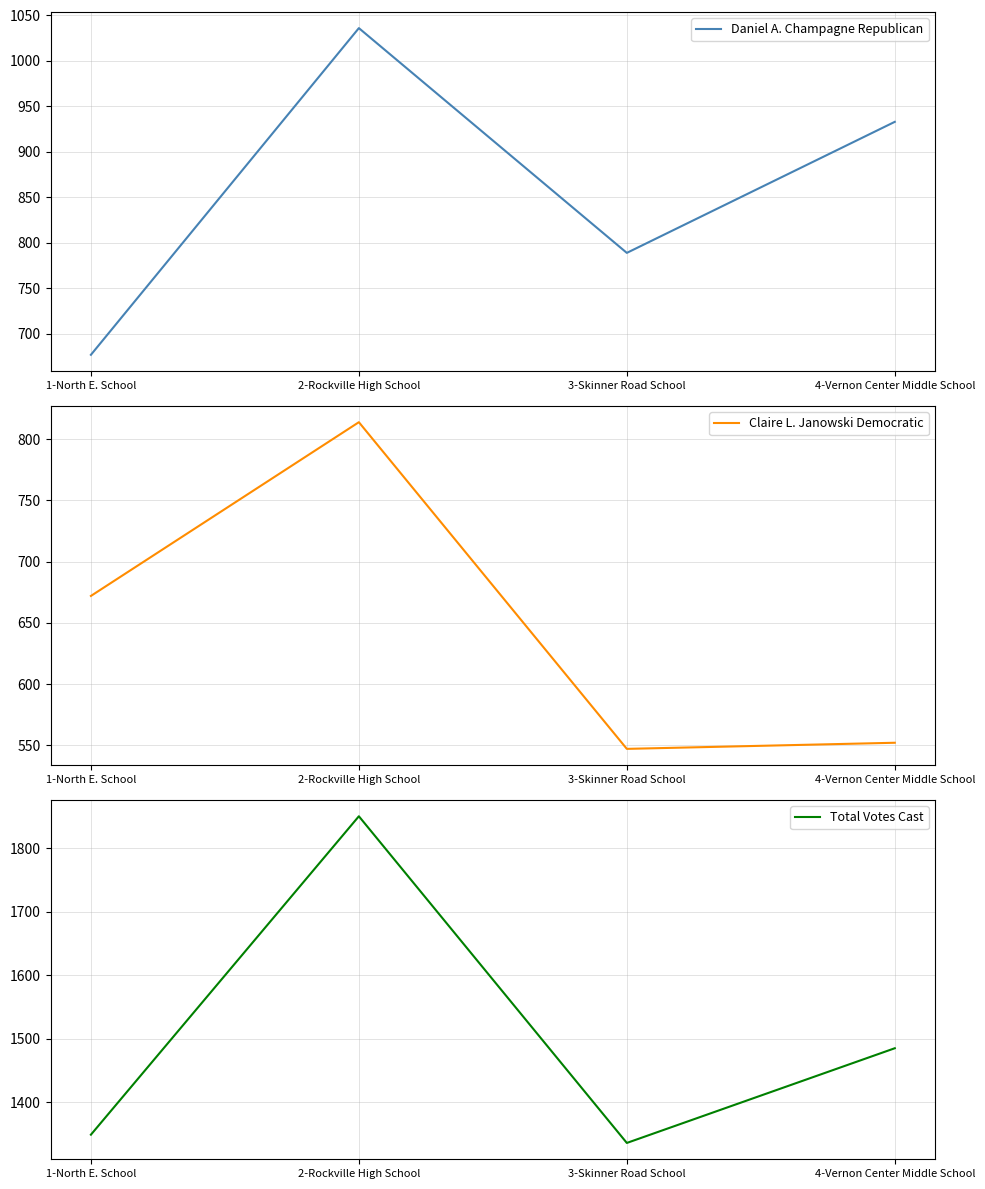

True or false: Total Votes Cast has more than 0 interior local peaks.

True